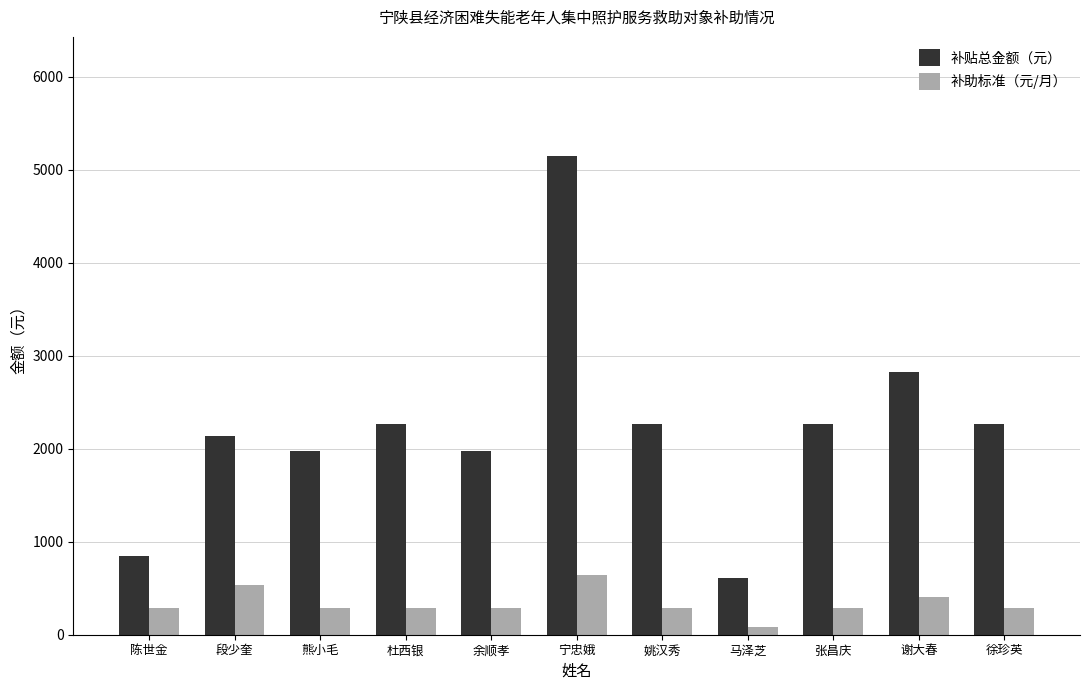

Which category has the lowest value in the 补助标准（元/月） series?

马泽芝